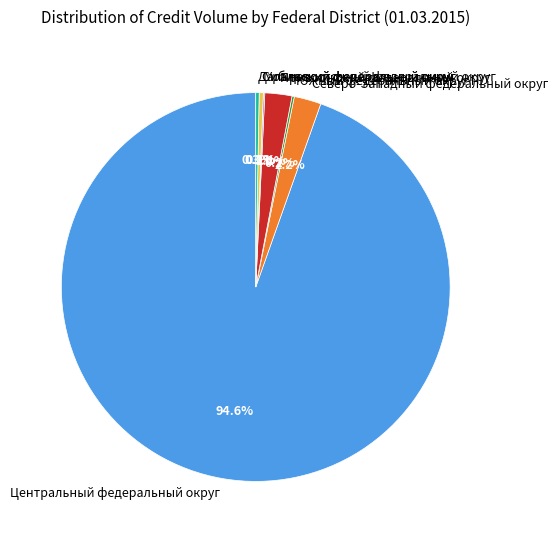

Does any single category account for the majority?

Yes